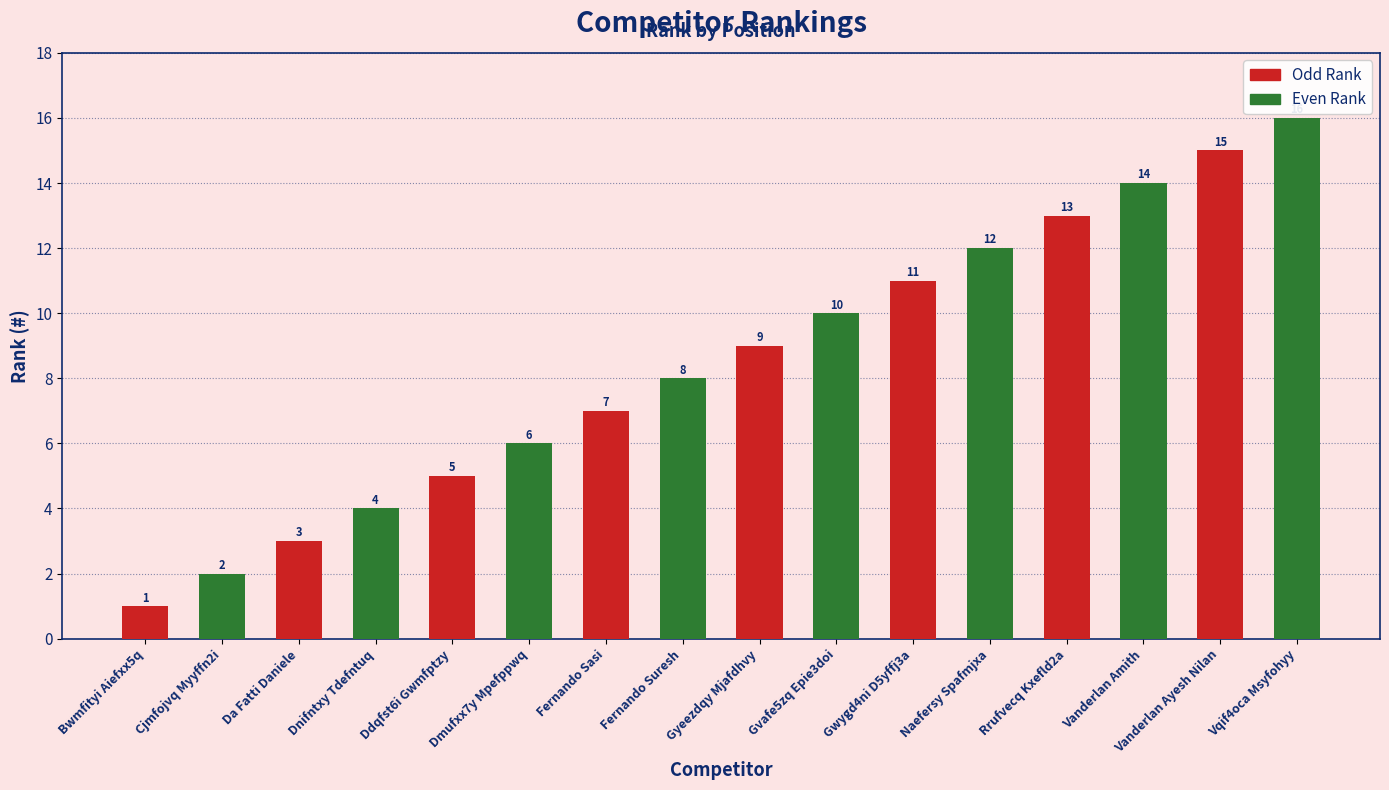

What is the difference between the maximum and minimum values in the Odd Rank series?

14